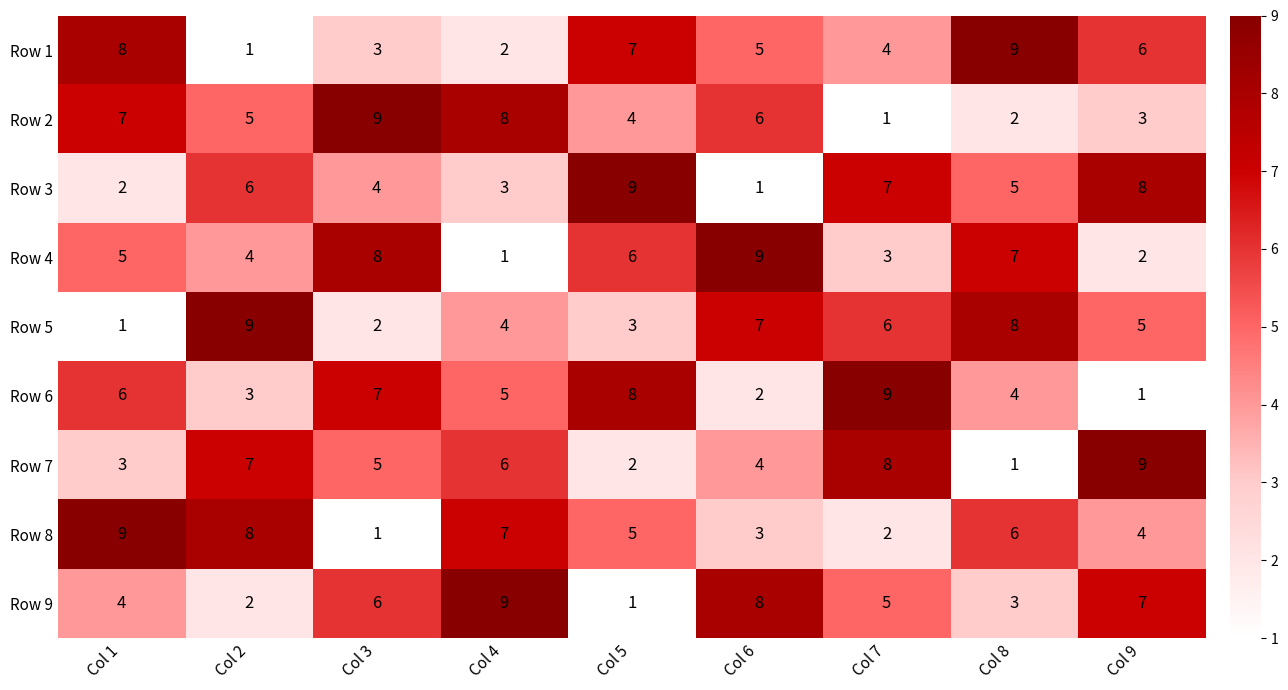

What is the sum of the Row 1 values at Col 4 and Col 2?

3